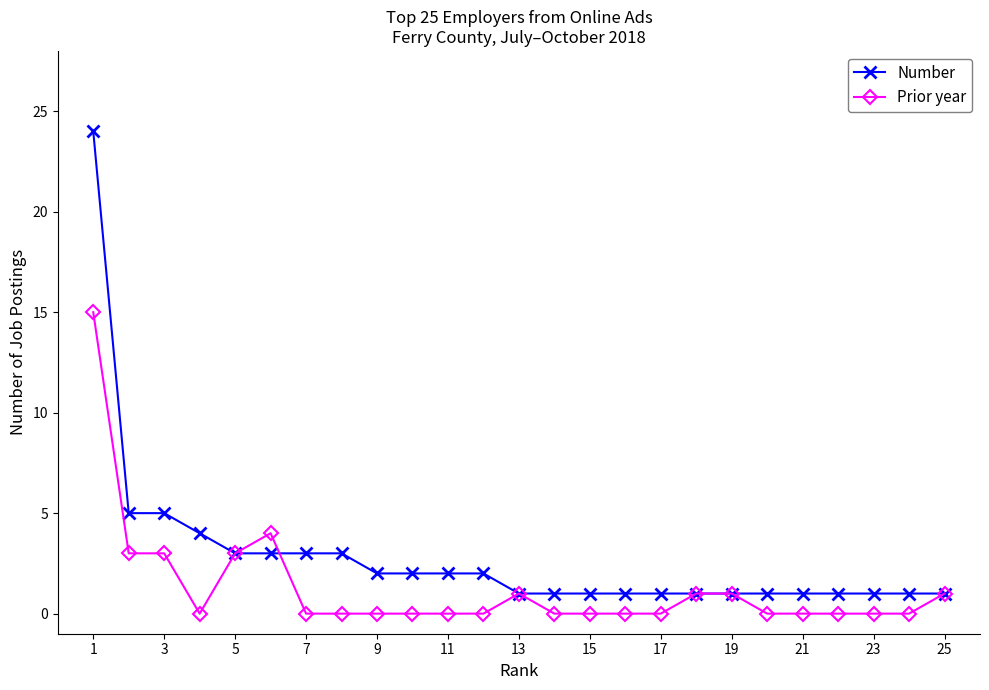

Which series has the widest spread of values?

Number